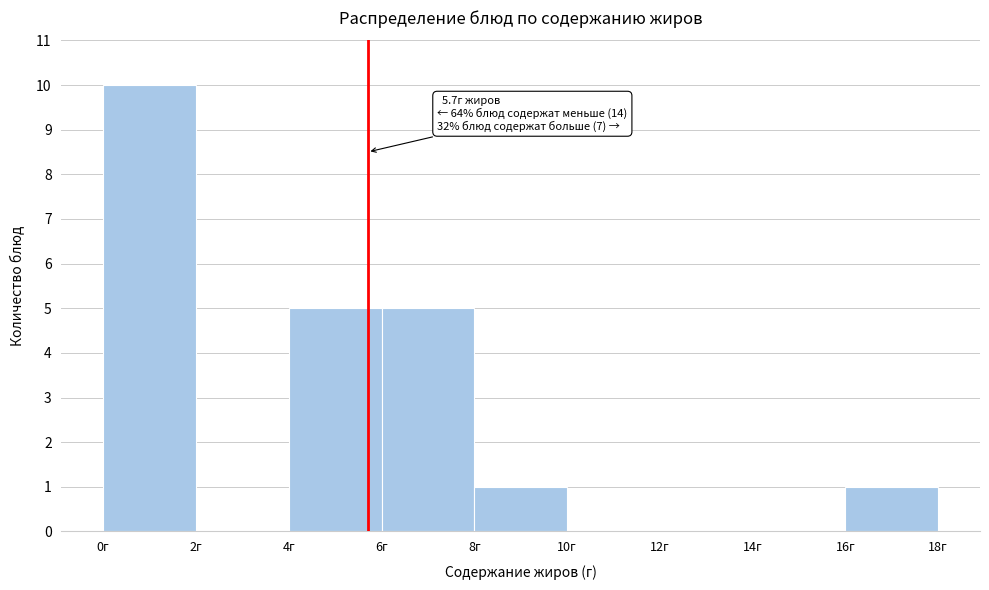

Which range on the x-axis has the tallest bar?

0 to 2